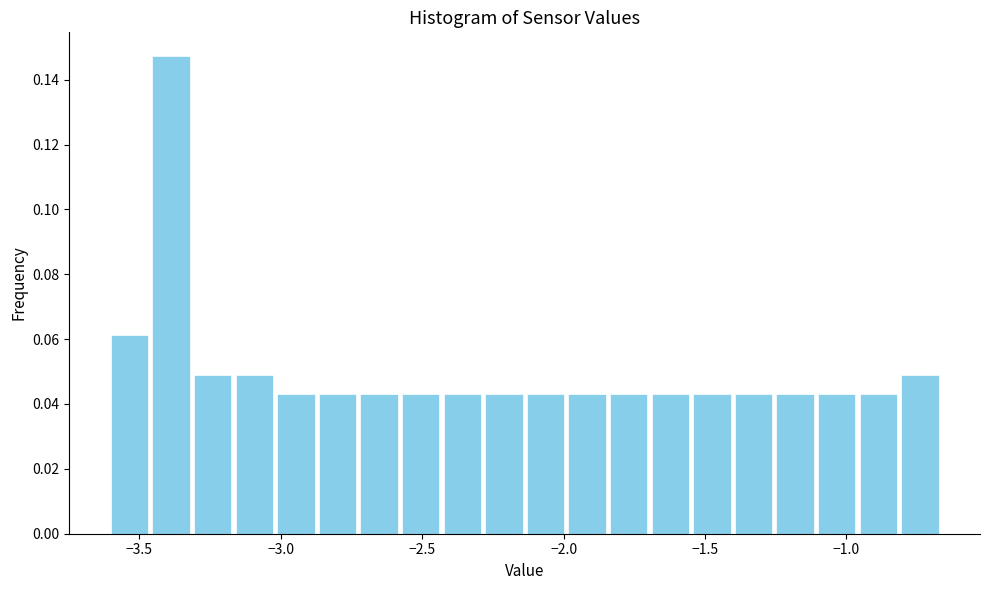

Around what value on the x-axis is the tallest bar? Give the approximate position of its centre, as read against the axis.

-3.40